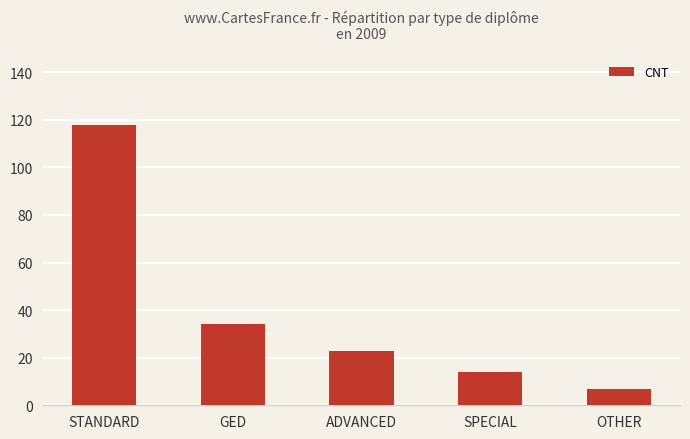

What is the label of the 4th bar from the right?

GED